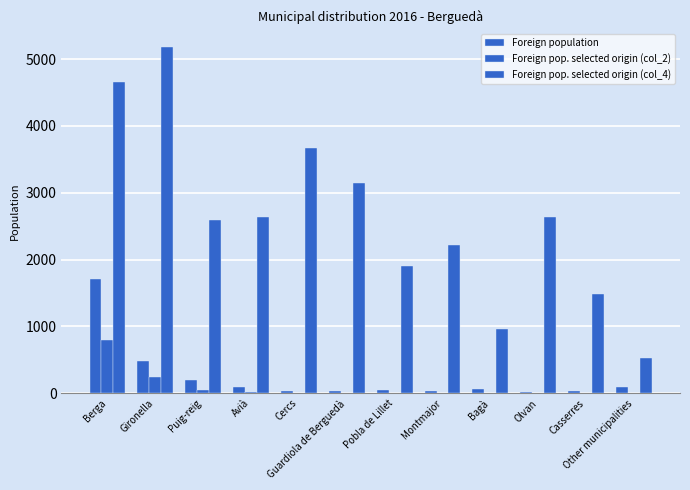

What is the highest value of the Foreign pop. selected origin (col_4) series?

5186